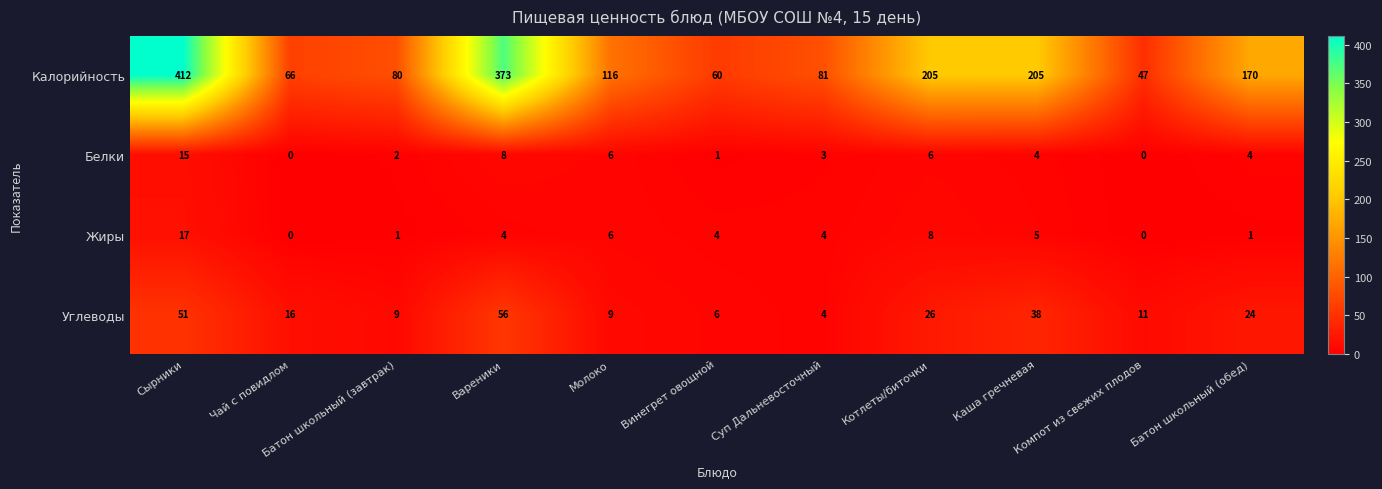

List the series in order of their peak value, lowest first.

Белки, Жиры, Углеводы, Калорийность